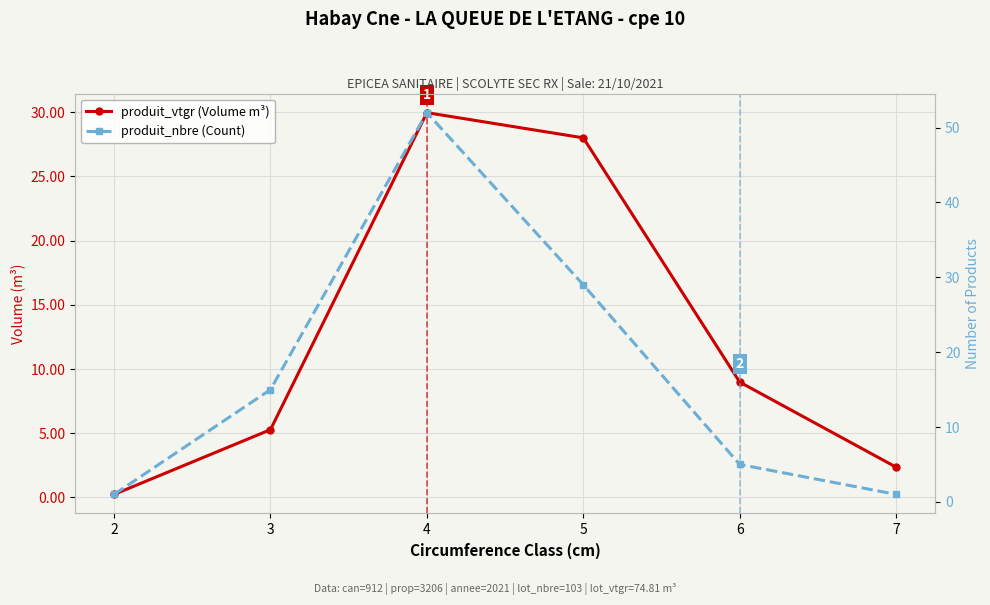

Does the chart display data point markers on the line(s)?

Yes